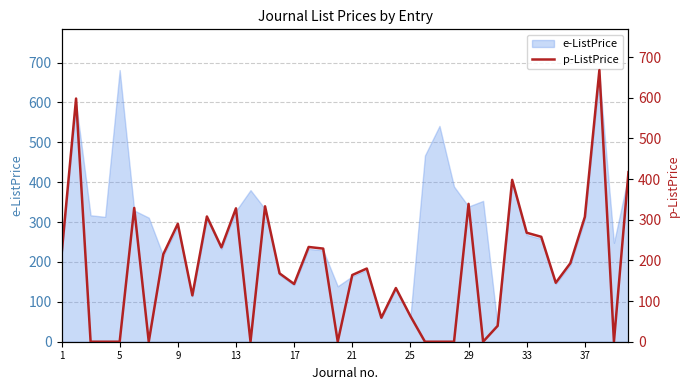

How many categories are shown in the chart?

40